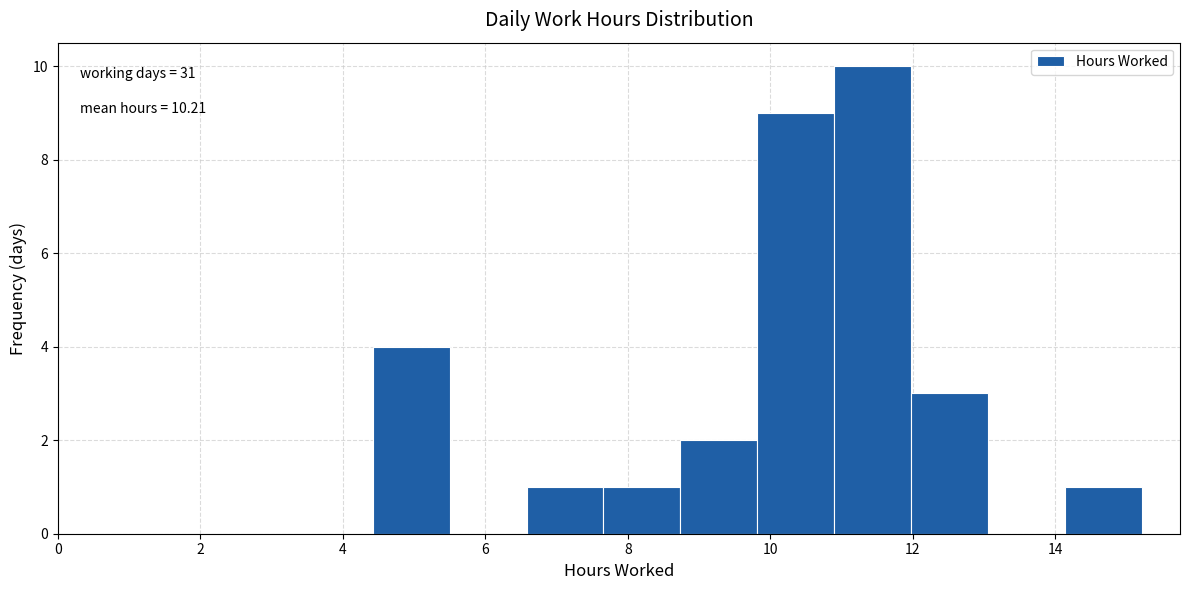

Over which range of the x-axis is the bar tallest?

10.8 to 12.0